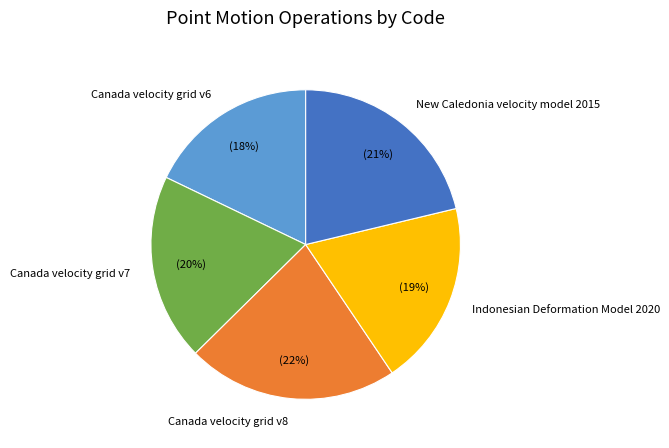

What is the ratio of the value at Canada velocity grid v6 to the value at Indonesian Deformation Model 2020?

0.9